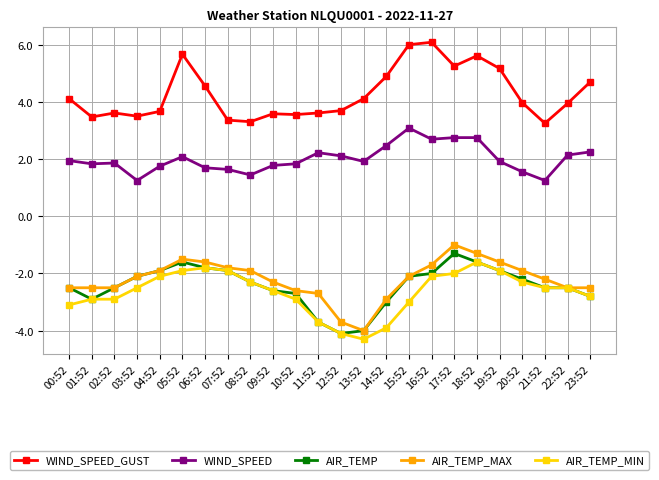

How many data points does each series have?

24